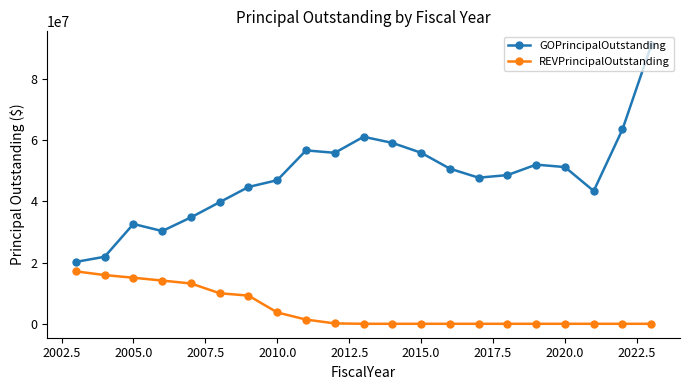

What is the difference between the maximum and minimum values in the GOPrincipalOutstanding series?

70830000